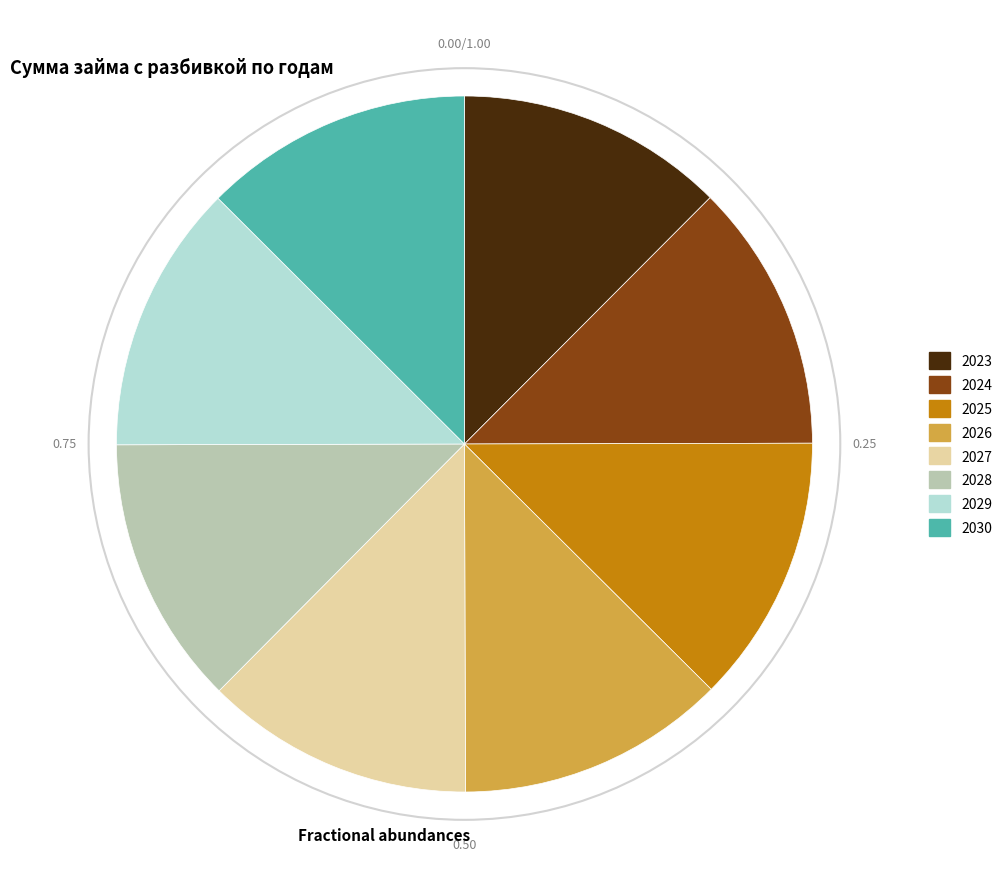

Is there any slice that represents more than half of the pie?

No